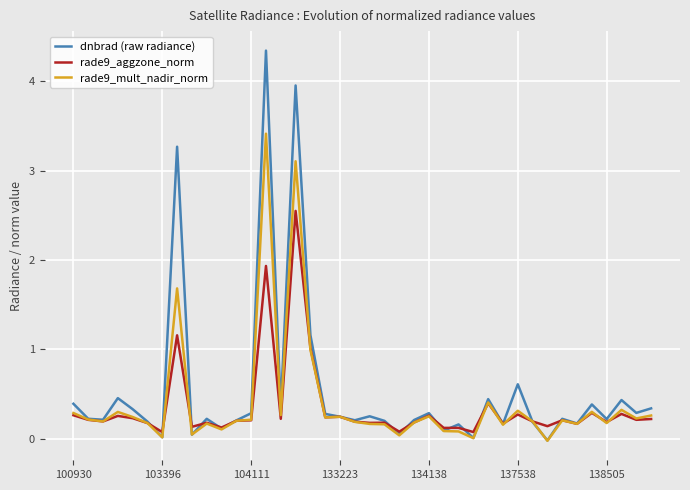

Which series has the widest spread of values?

dnbrad (raw radiance)